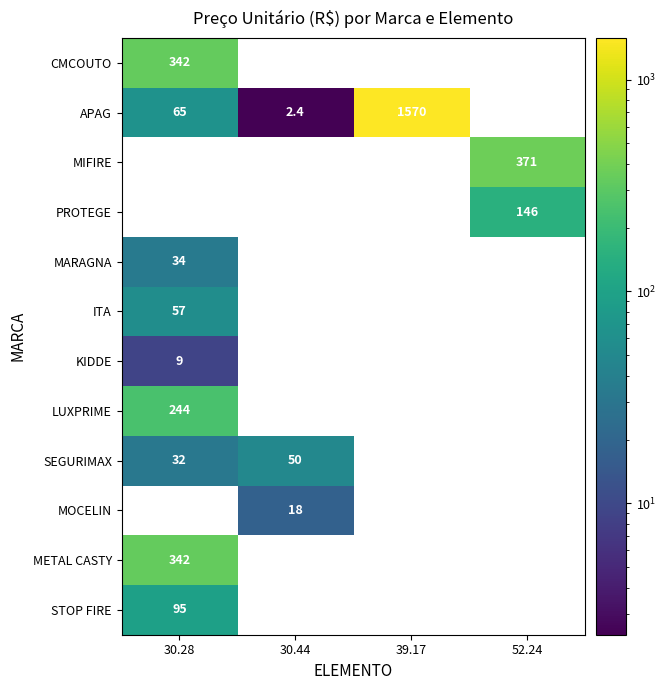

Is it true that APAG equals 1570.0 at 39.17?

True